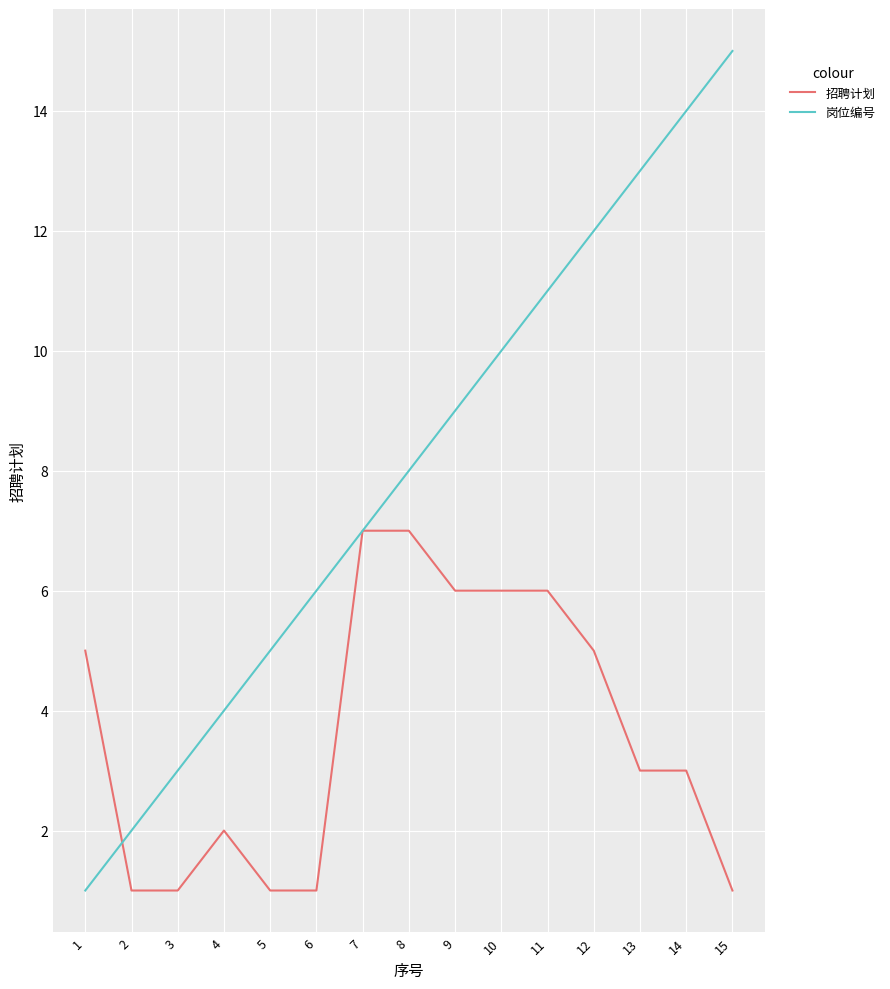

Rank the series at 14 from highest to lowest value.

岗位编号, 招聘计划